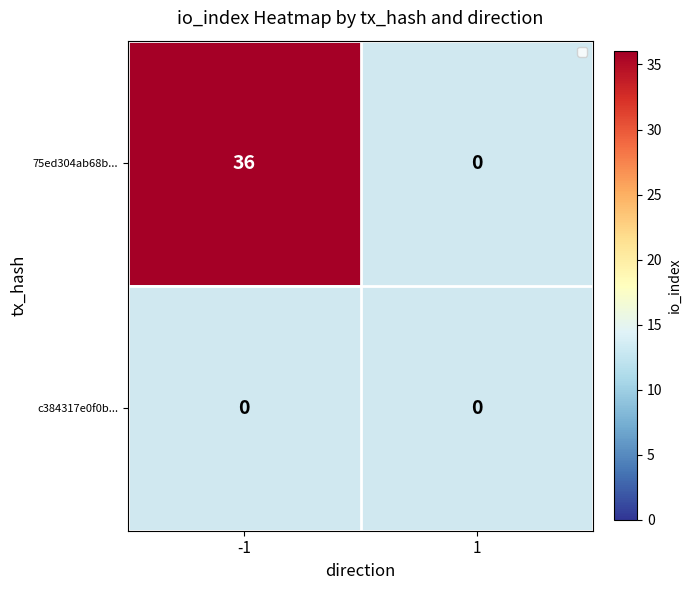

What is the difference between the 75ed304ab68b... values at 1 and -1?

36